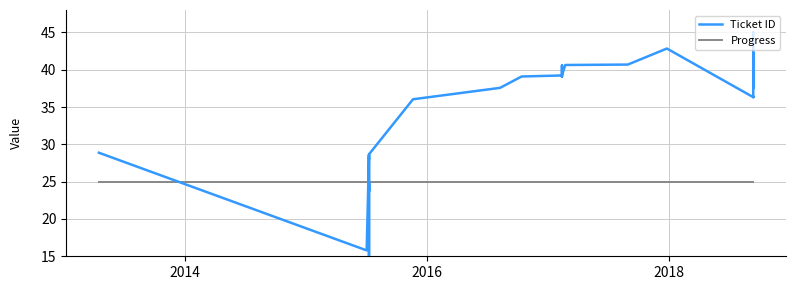

How many lines are shown in the chart?

2